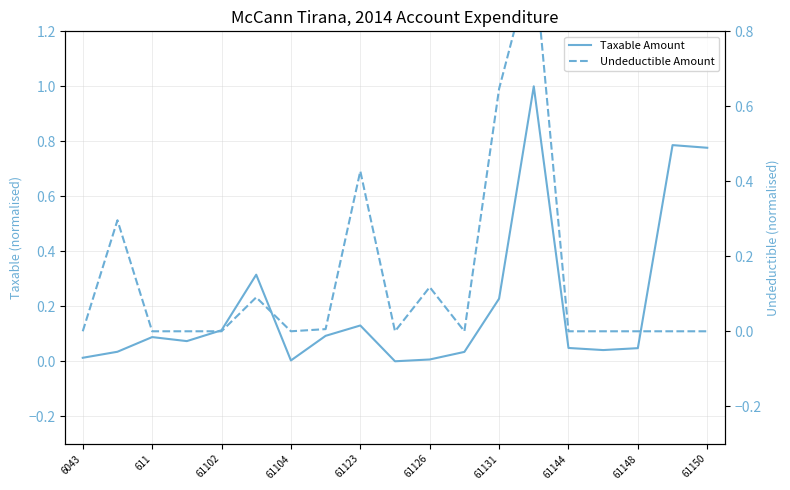

At 15, list the series in order from smallest to largest.

Undeductible Amount, Taxable Amount